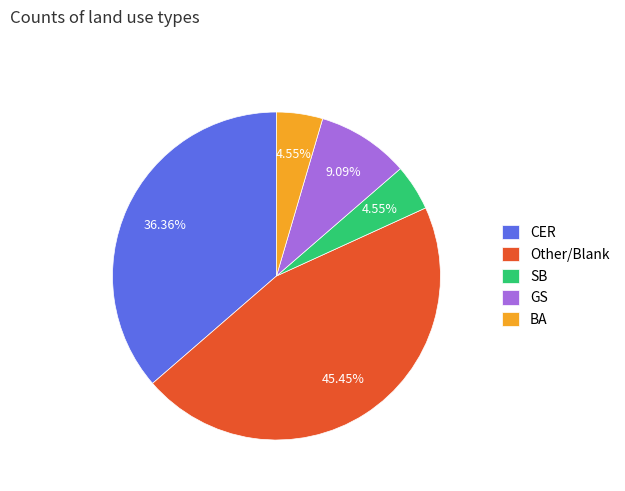

How many slices are in this pie chart?

5